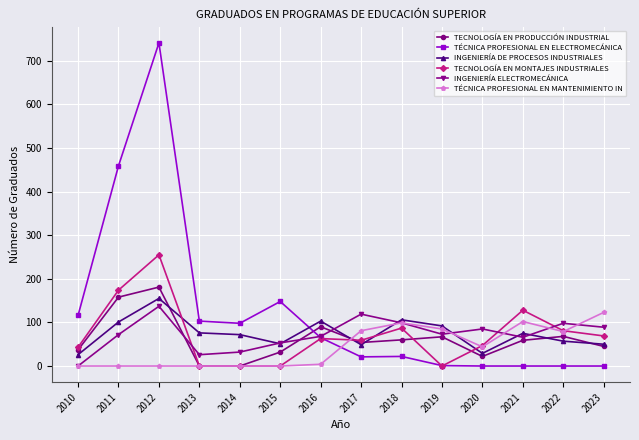

Between 2010 and 2016, which series saw the biggest shift?

INGENIERÍA DE PROCESOS INDUSTRIALES